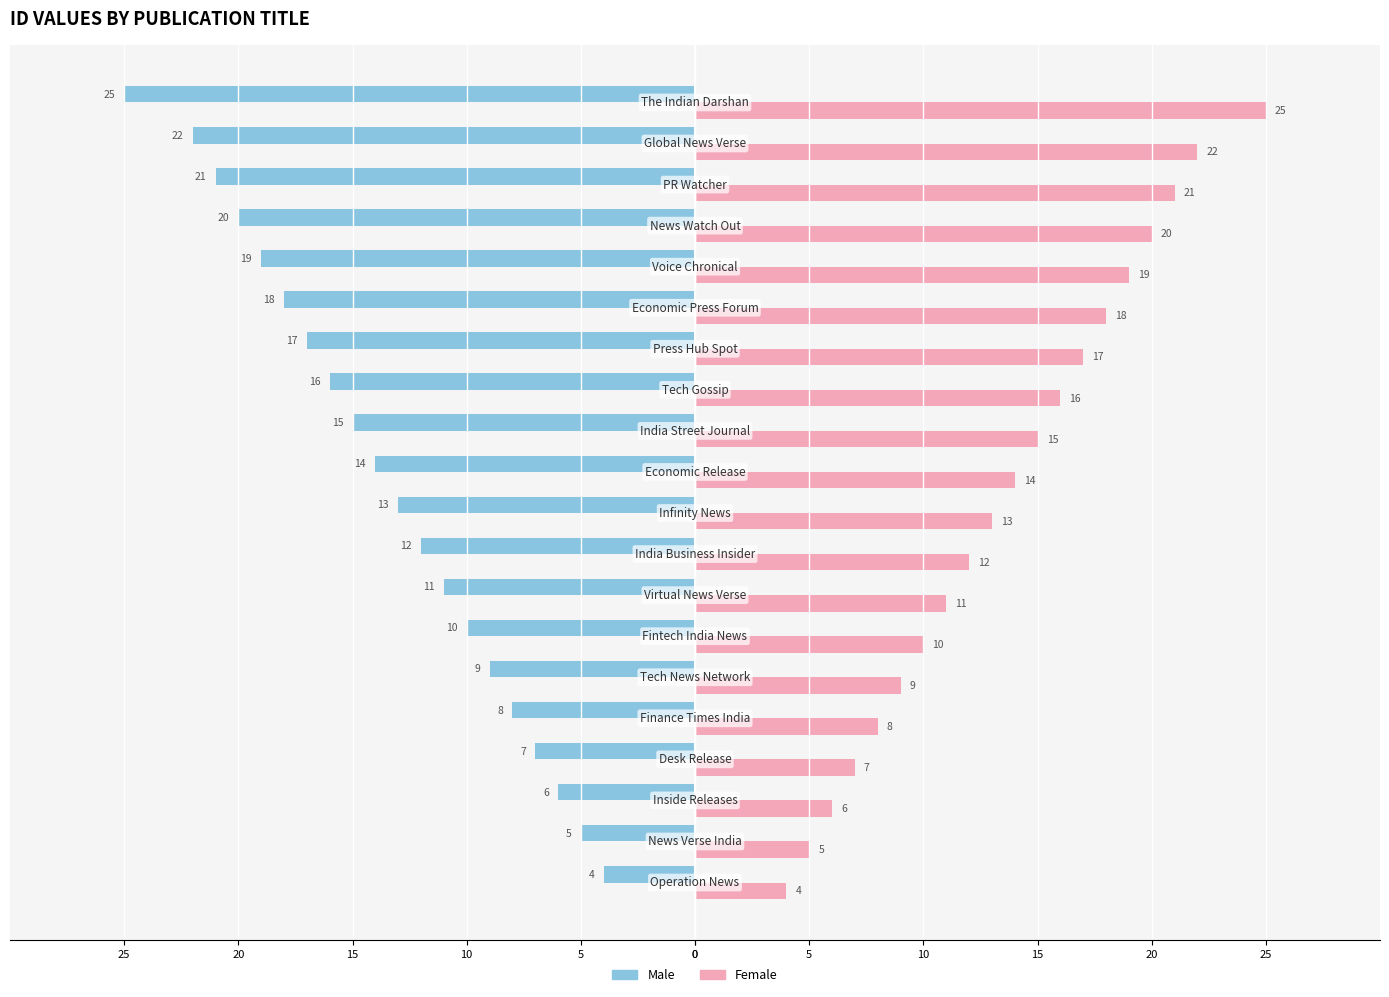

What are all the series names shown in the legend?

Male, Female